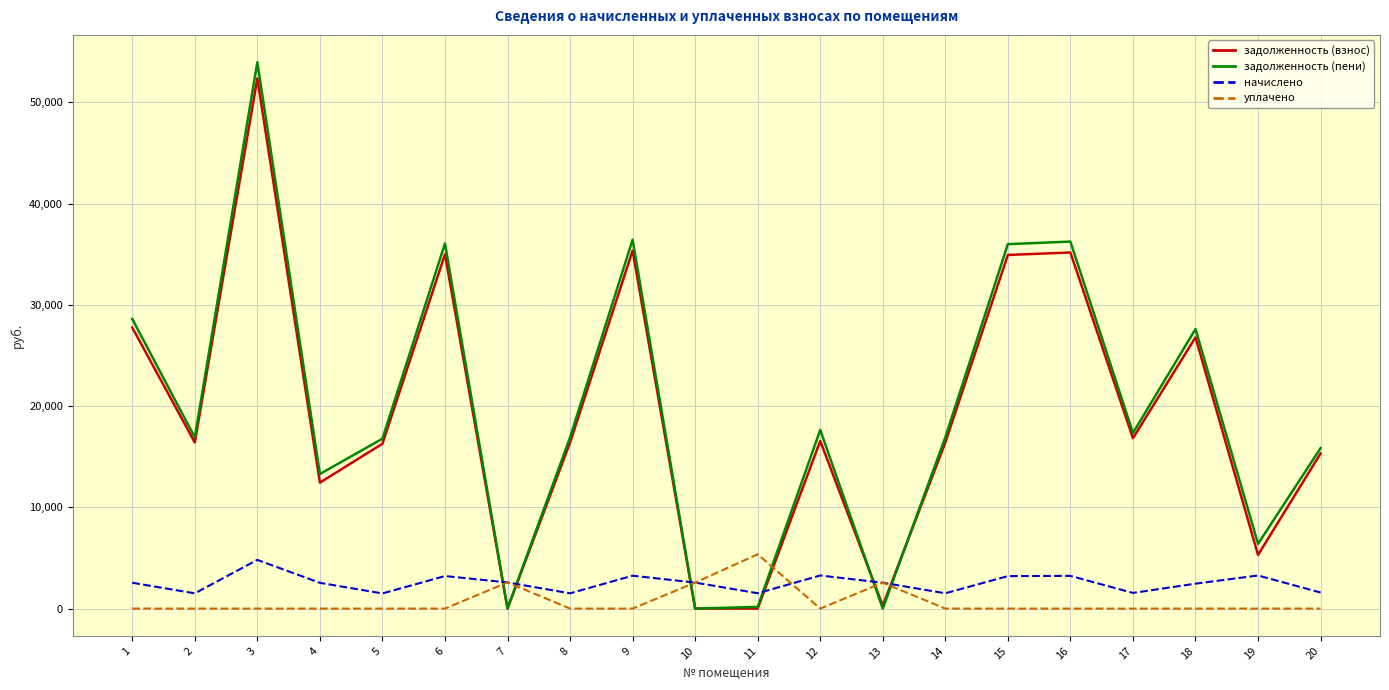

How many times do задолженность (взнос) and уплачено cross each other?

6